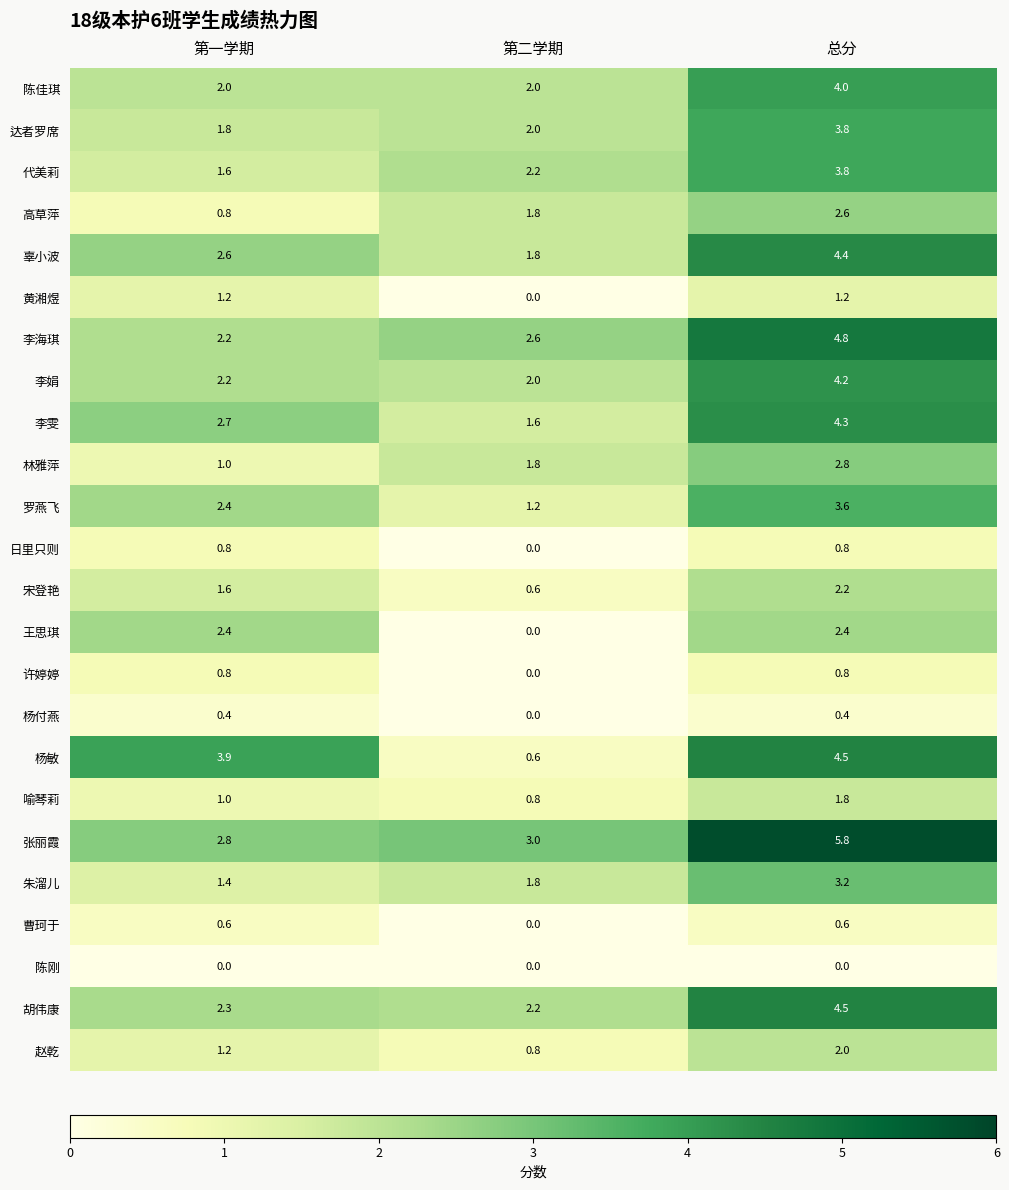

Rank the categories by 达者罗席 value from lowest to highest.

第一学期, 第二学期, 总分